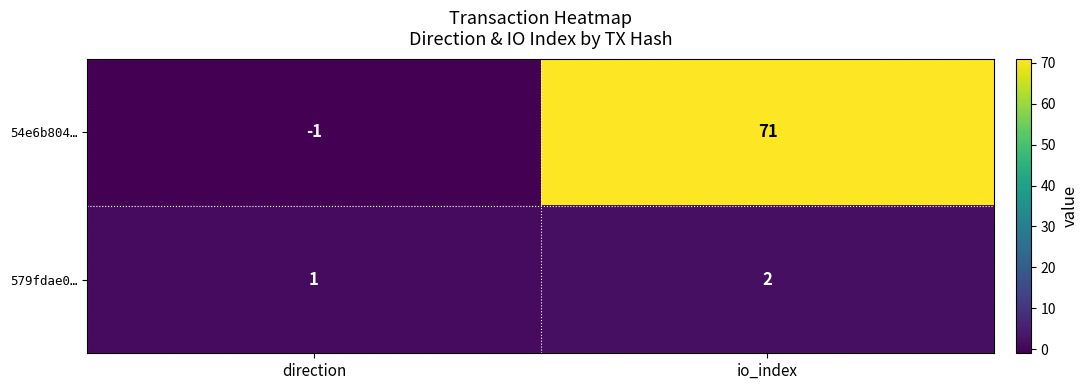

Which series has the largest range (max minus min)?

54e6b804…